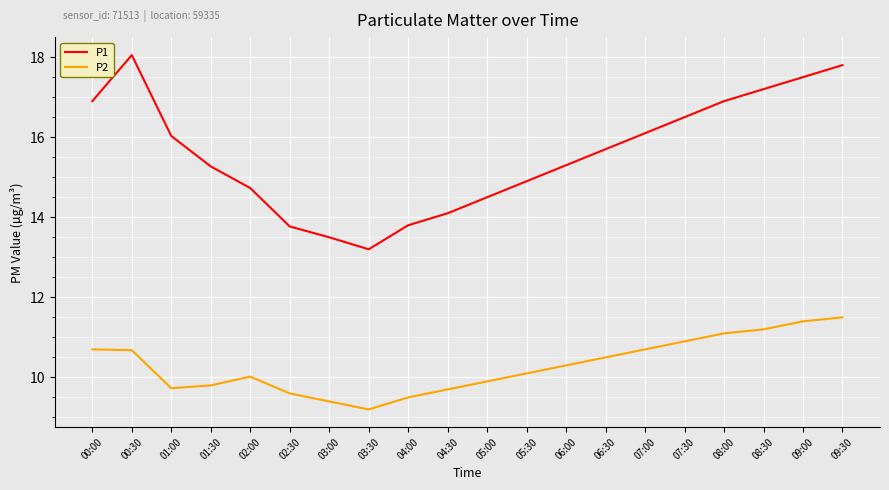

Which category has the highest value across all series?

00:30